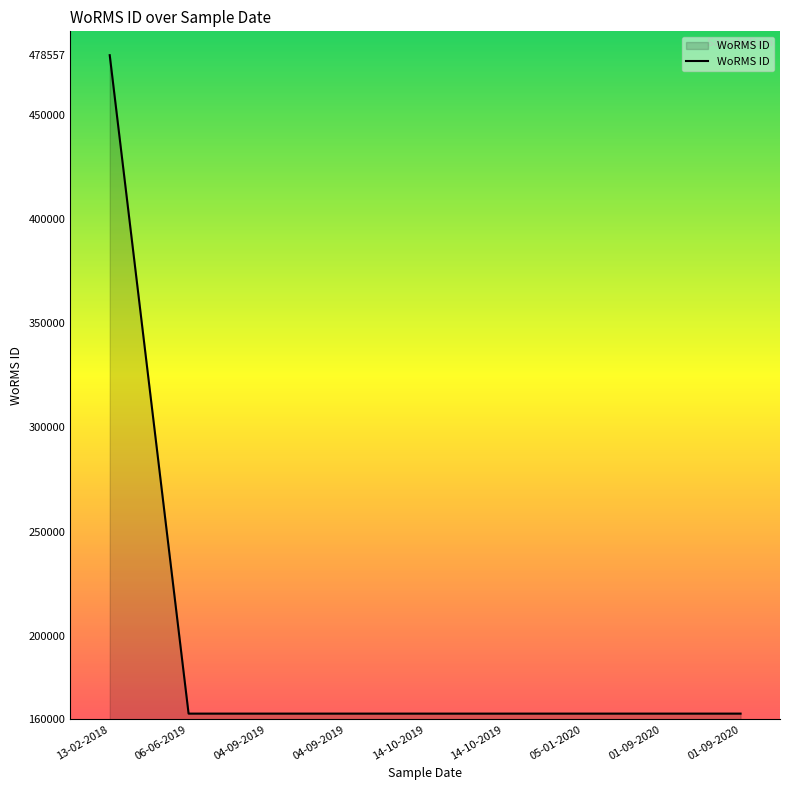

List the labels in order of value, largest first.

13-02-2018, 06-06-2019, 04-09-2019, 04-09-2019, 05-01-2020, 01-09-2020, 14-10-2019, 14-10-2019, 01-09-2020